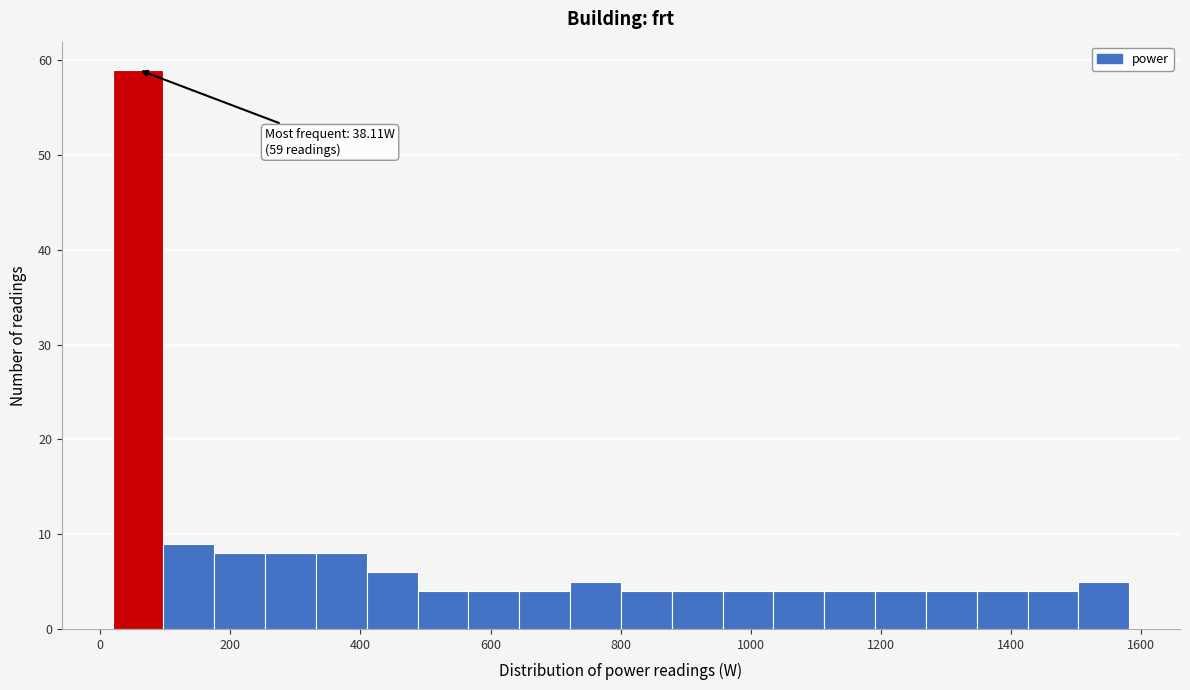

Around what value on the x-axis is the tallest bar? Give the approximate position of its centre, as read against the axis.

60